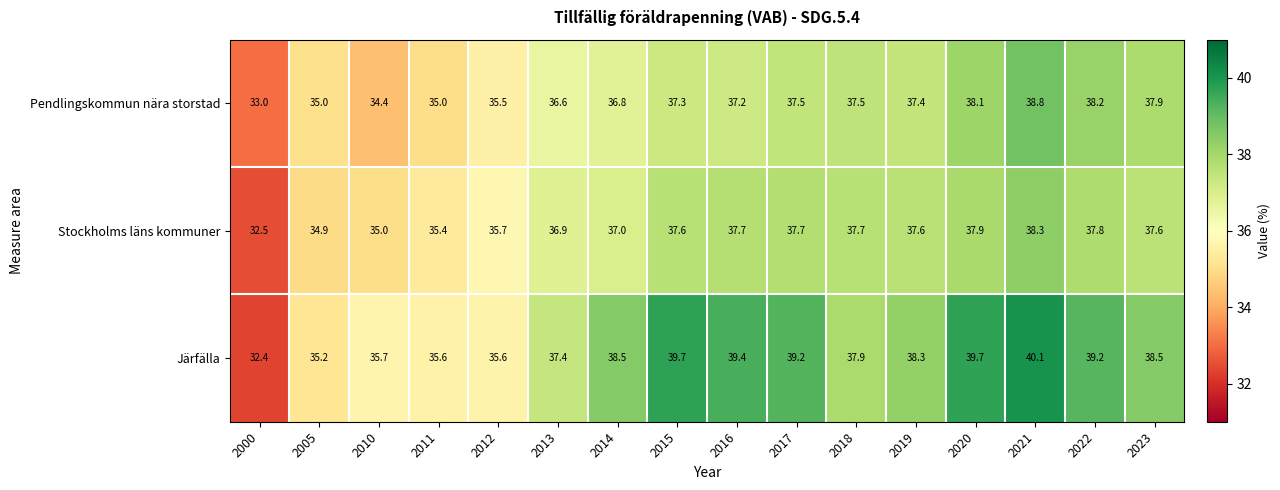

The Pendlingskommun nära storstad series shows 22.3 at 2000. True or false?

False